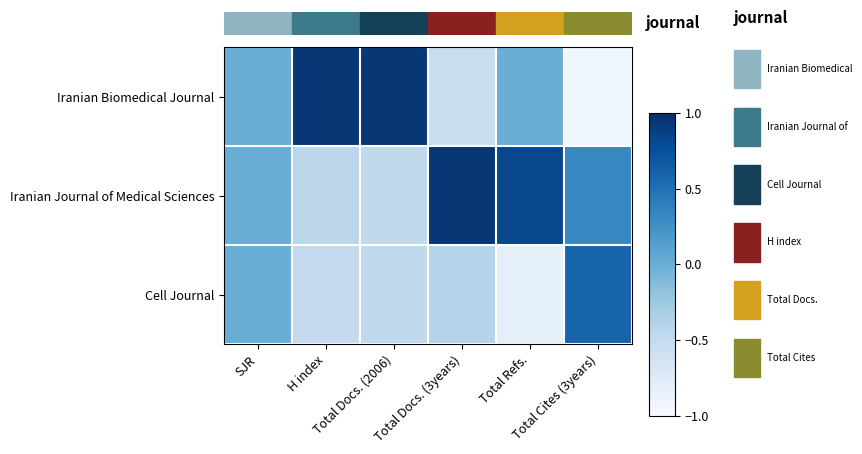

What is the difference between the highest and lowest values at H index?

2.2